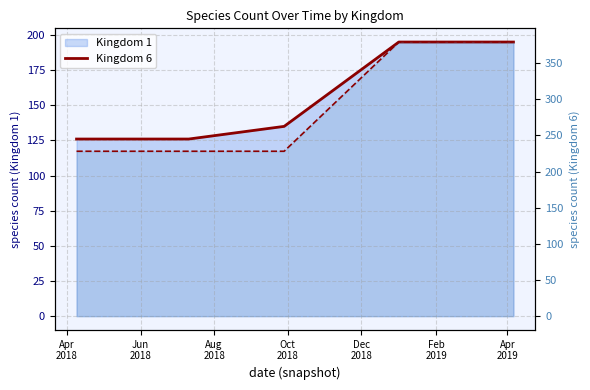

What are all the series names shown in the legend?

Kingdom 1, Kingdom 6